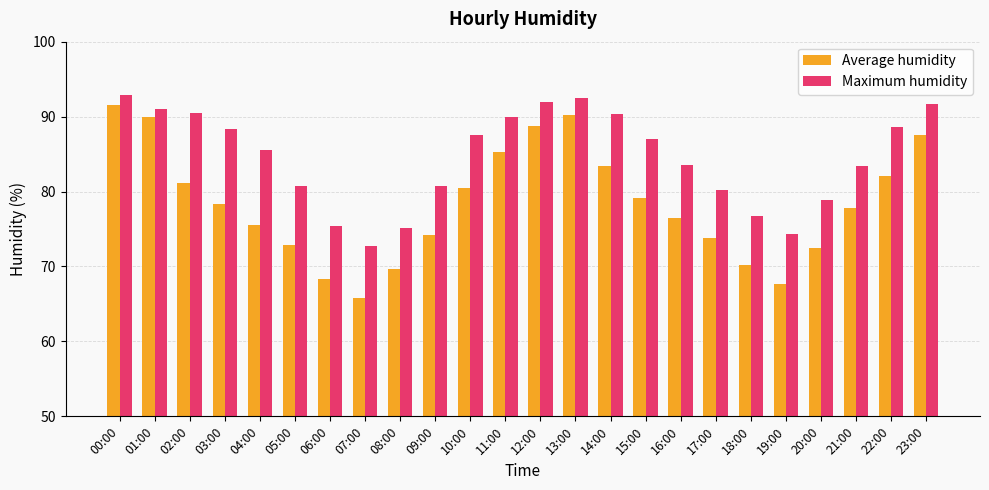

What is the difference between the maximum and second lowest values in the Average humidity series?

23.9